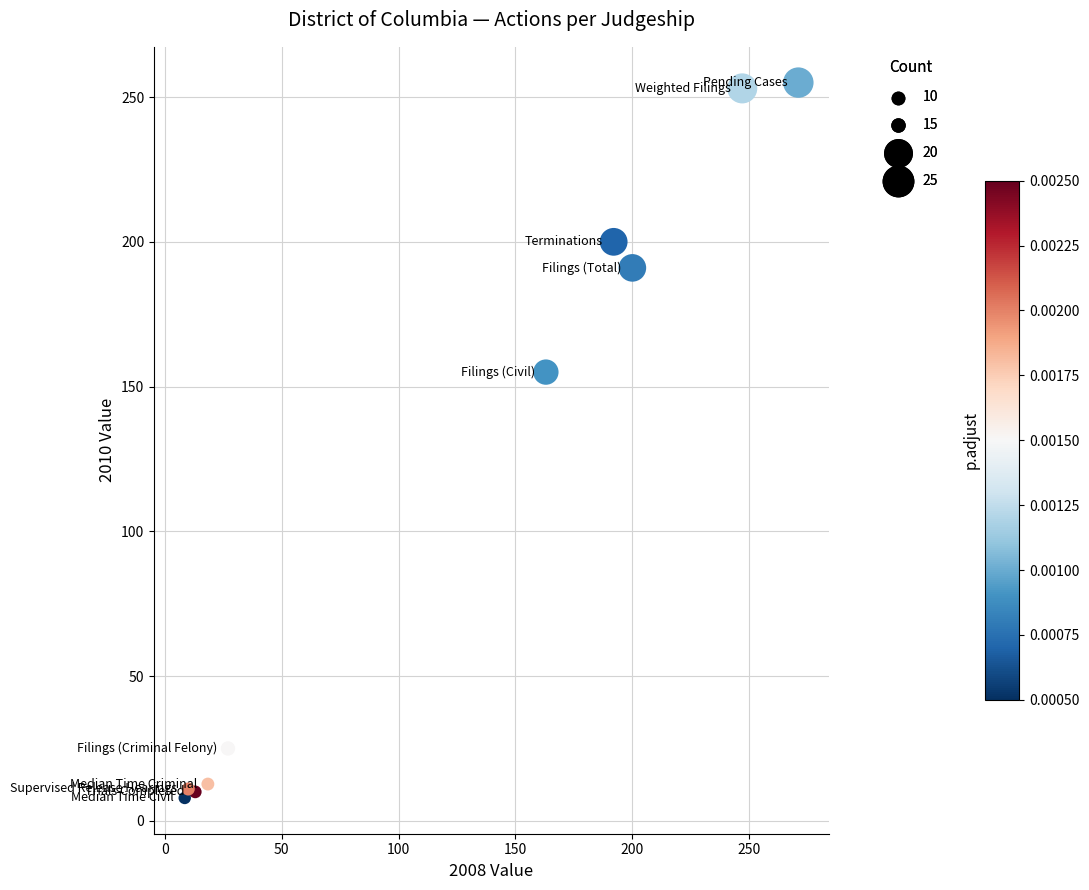

What Y value in the scatter plot is closest to 131?

155.0